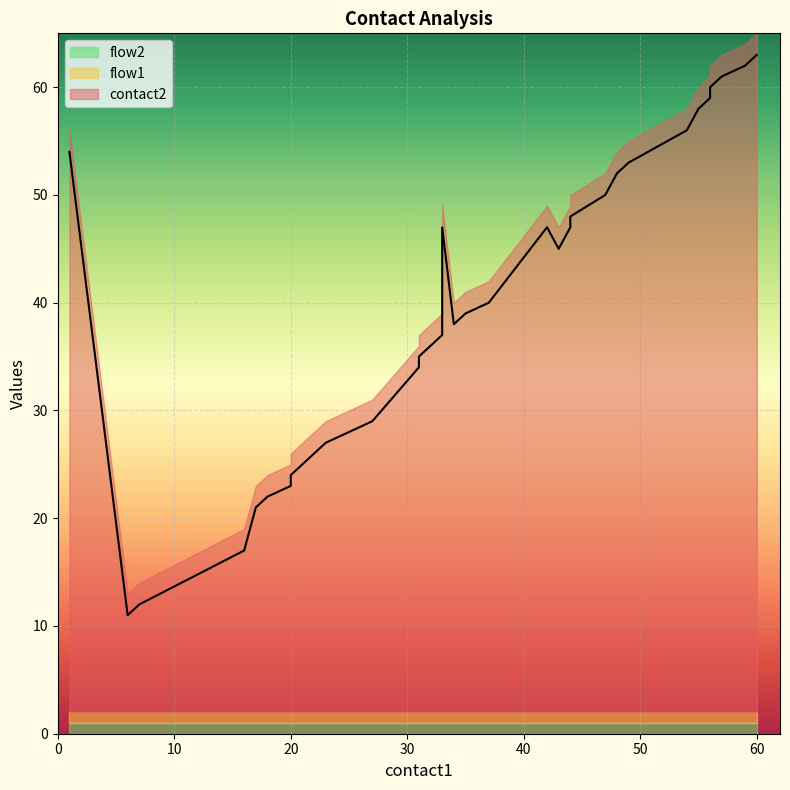

What is the greatest value displayed?

63